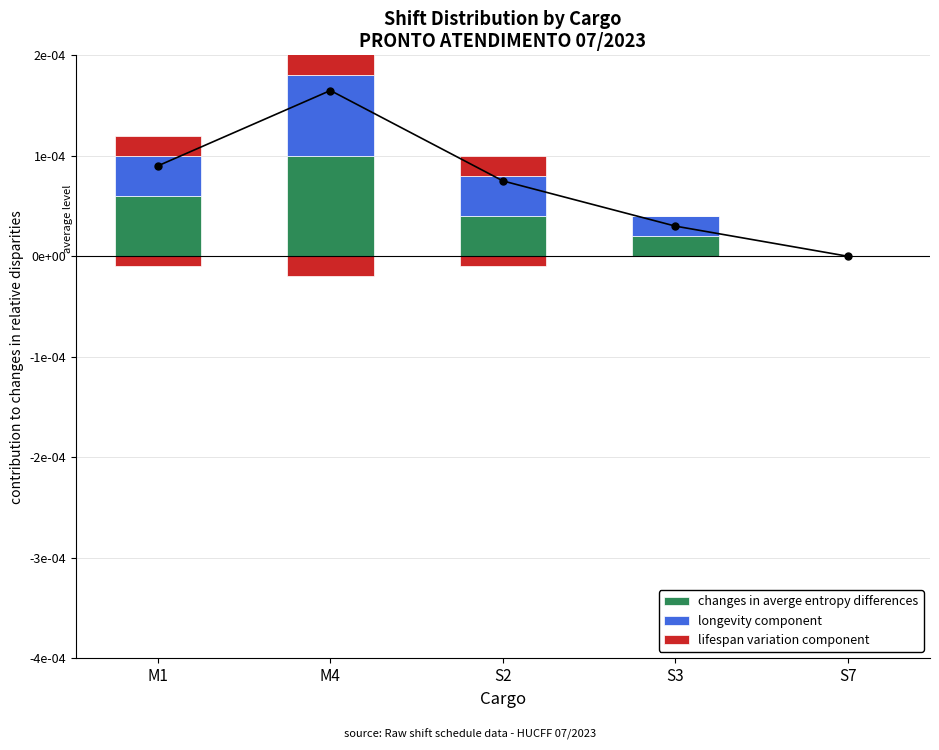

Does the chart contain stacked bars?

No